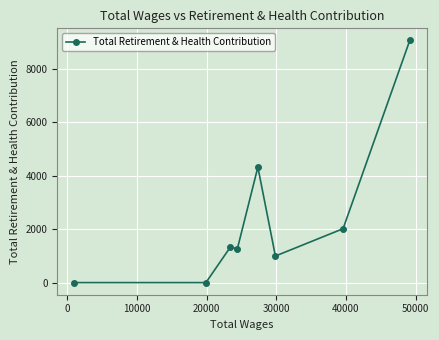

What is the maximum value shown in the chart?

9053